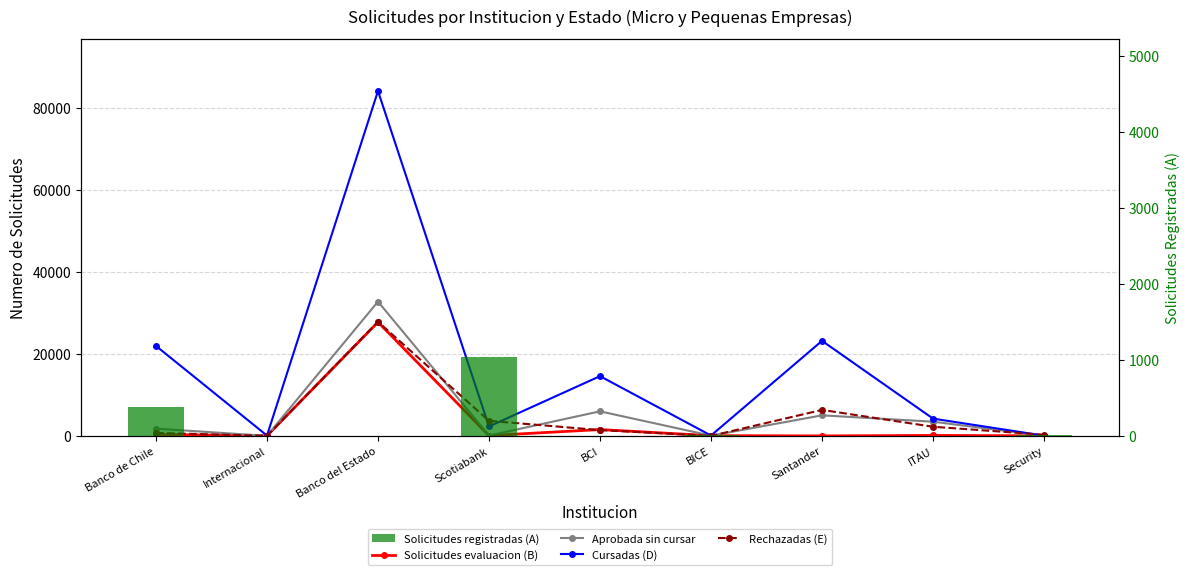

Is it true that Cursadas (D) equals 23172 at Santander?

True